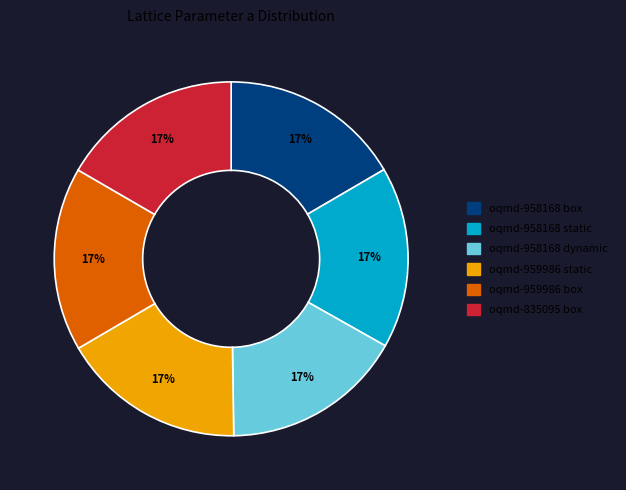

To the nearest percent, what is the combined percentage of oqmd-958168 box and oqmd-958168 dynamic?

33%